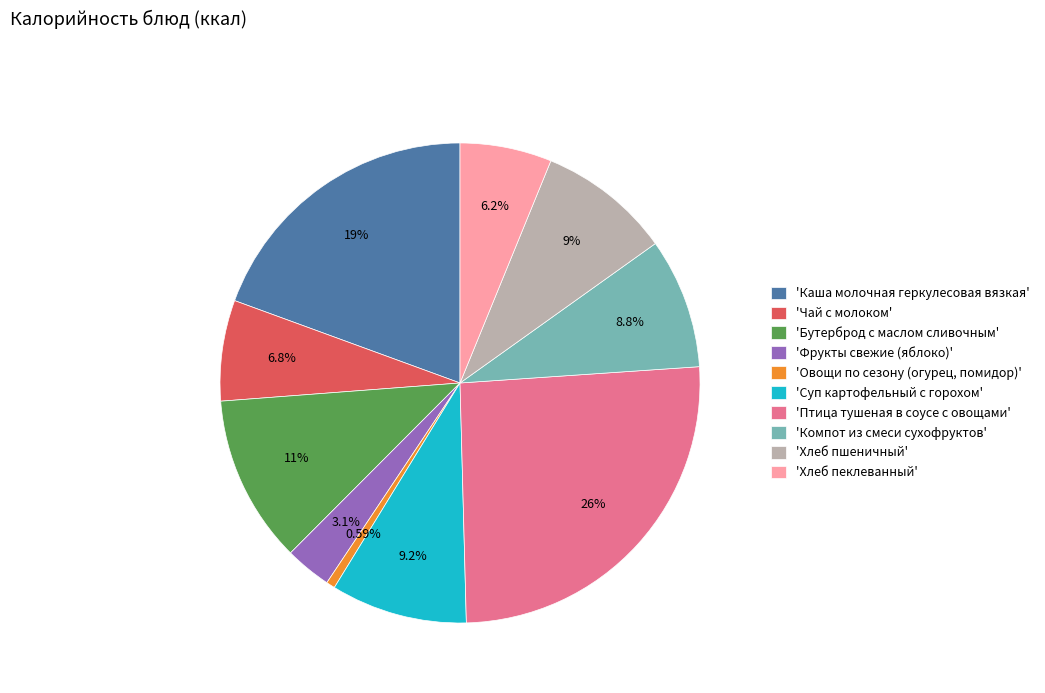

Rank the categories by value from highest to lowest.

'Птица тушеная в соусе с овощами', 'Каша молочная геркулесовая вязкая', 'Бутерброд с маслом сливочным', 'Суп картофельный с горохом', 'Хлеб пшеничный', 'Компот из смеси сухофруктов', 'Чай с молоком', 'Хлеб пеклеванный', 'Фрукты свежие (яблоко)', 'Овощи по сезону (огурец, помидор)'